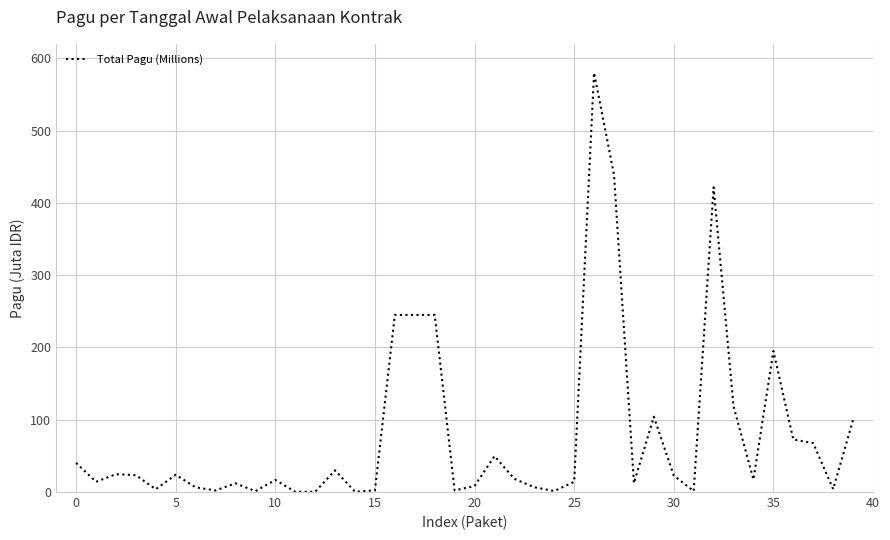

What is the greatest value displayed?

580.0